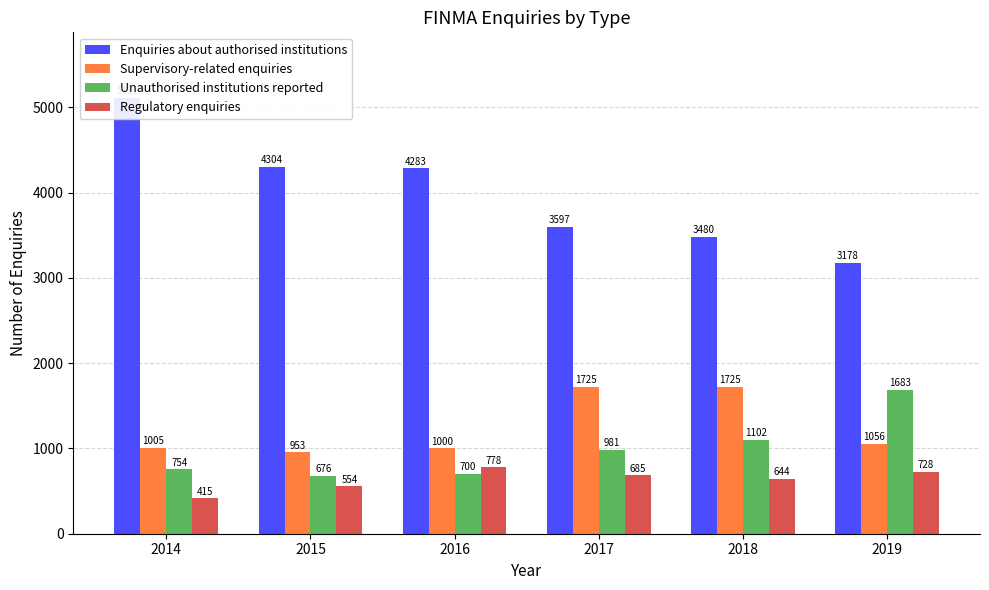

At which label does Unauthorised institutions reported reach its minimum?

2015